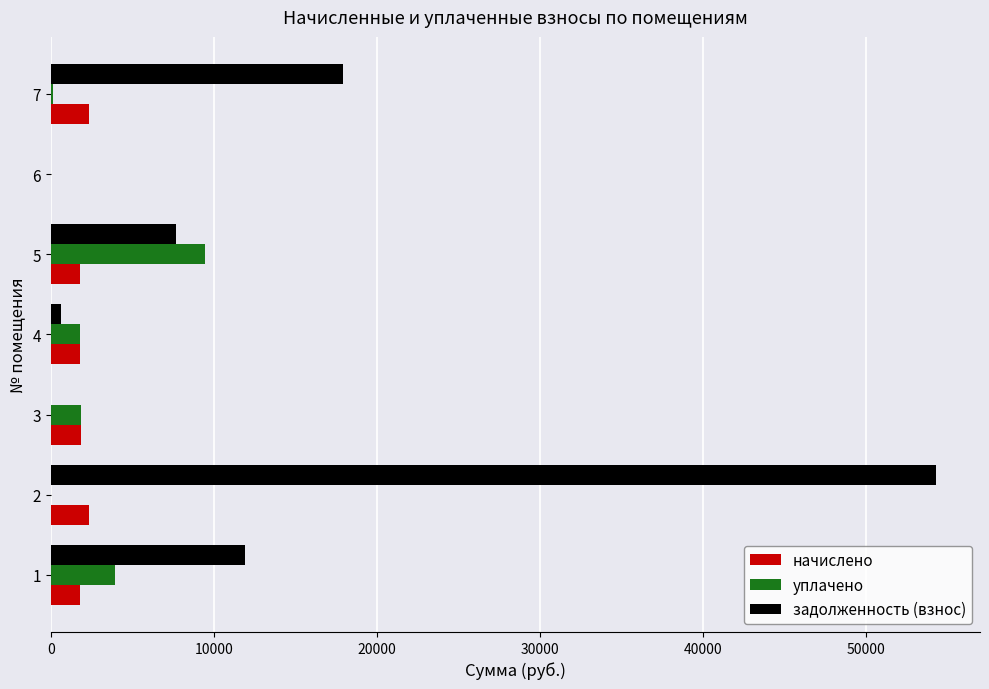

How many series are shown in this chart?

3